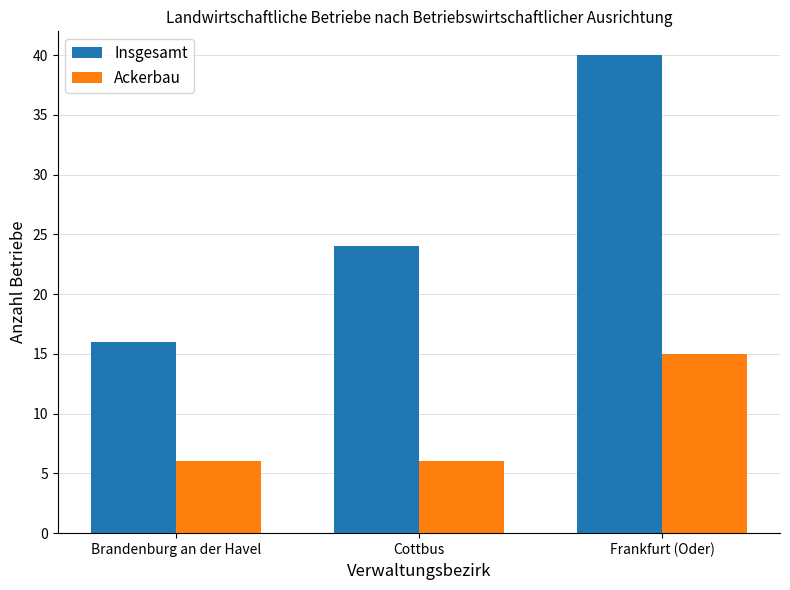

Count the number of data series in this chart.

2